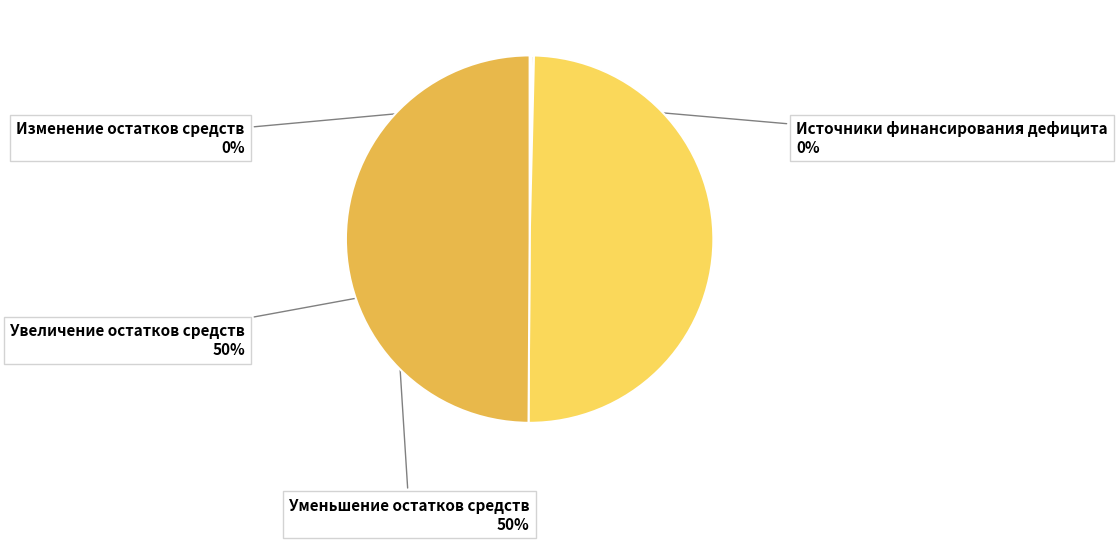

The Уменьшение остатков средств slice represents 45% of the pie. True or false?

False